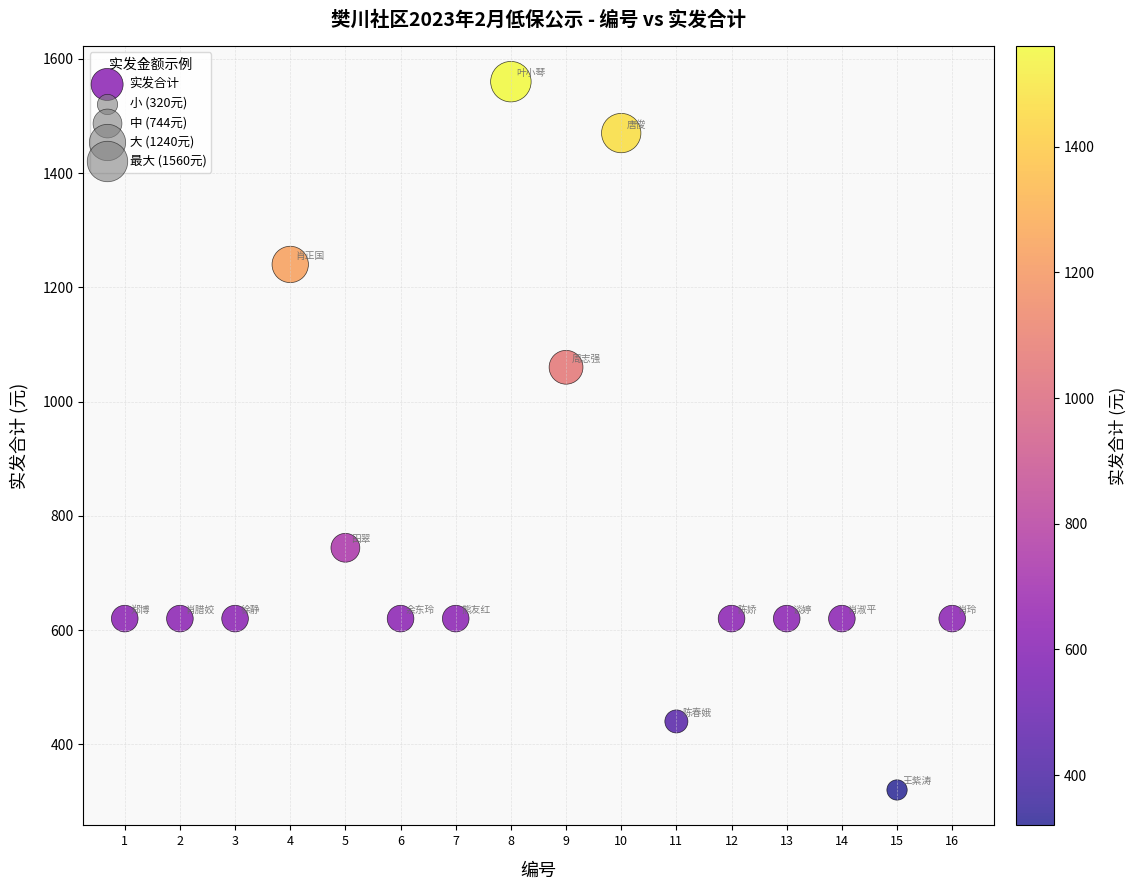

What is the range of Y values (max minus min)?

1240